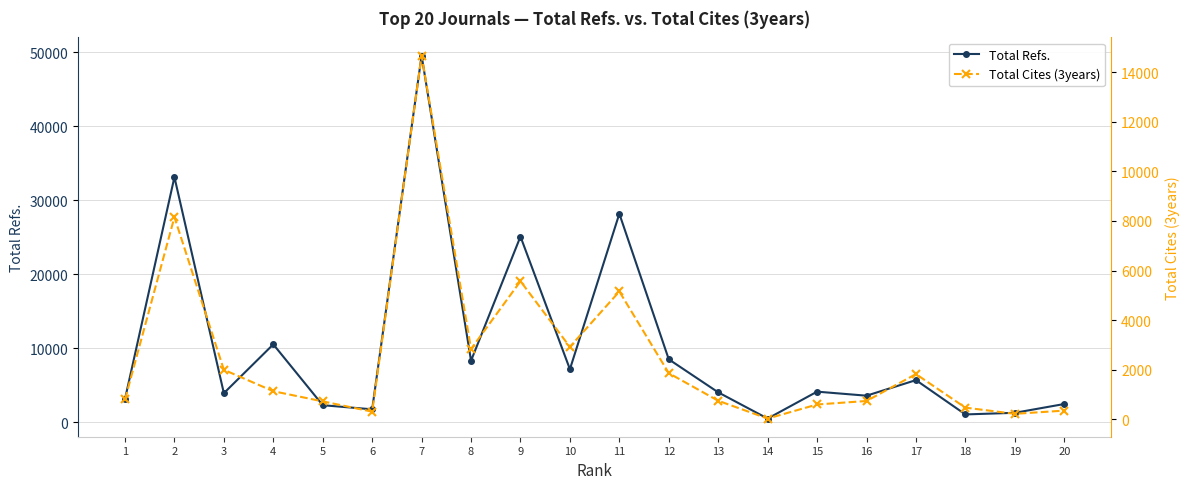

Which category has the lowest value across all series?

14